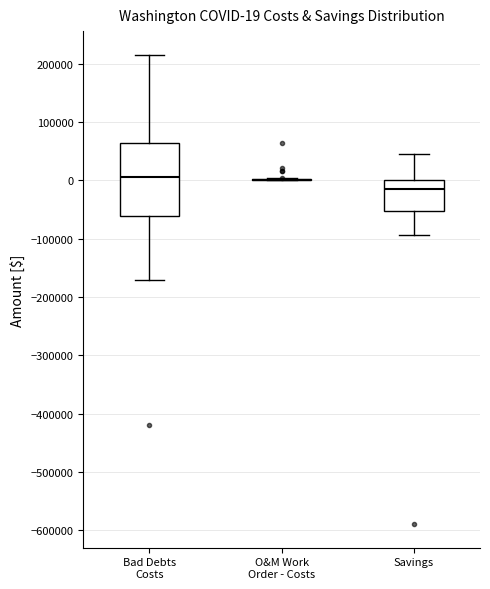

Which box is the tallest, from its lower edge to its upper edge?

Bad Debts Costs